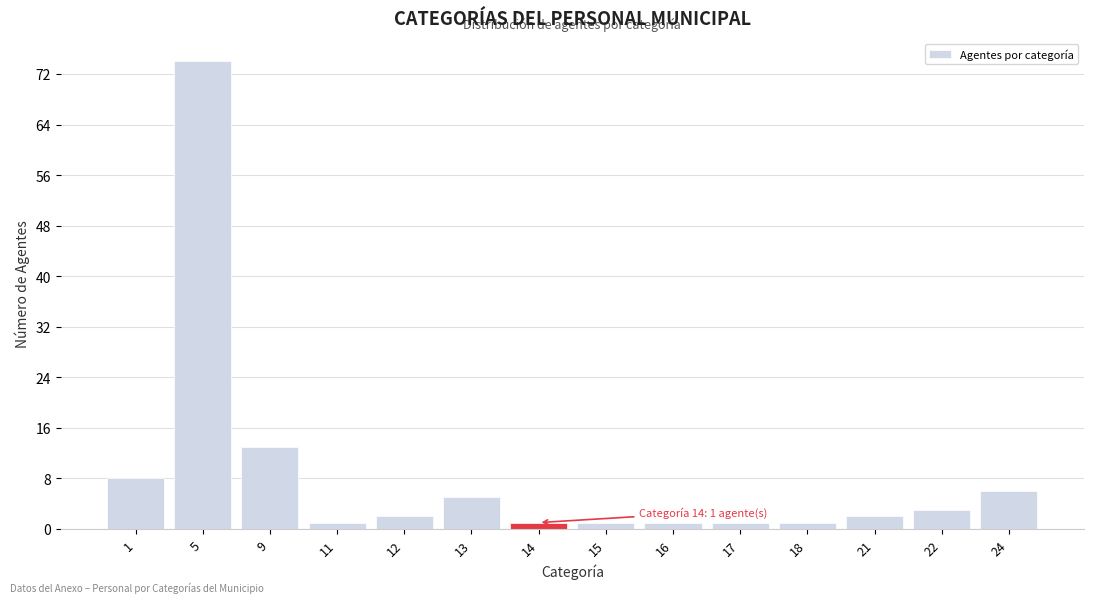

Reading left to right, what are all the values shown in this chart?

8	74	13	1	2	5	1	1	1	1	1	2	3	6